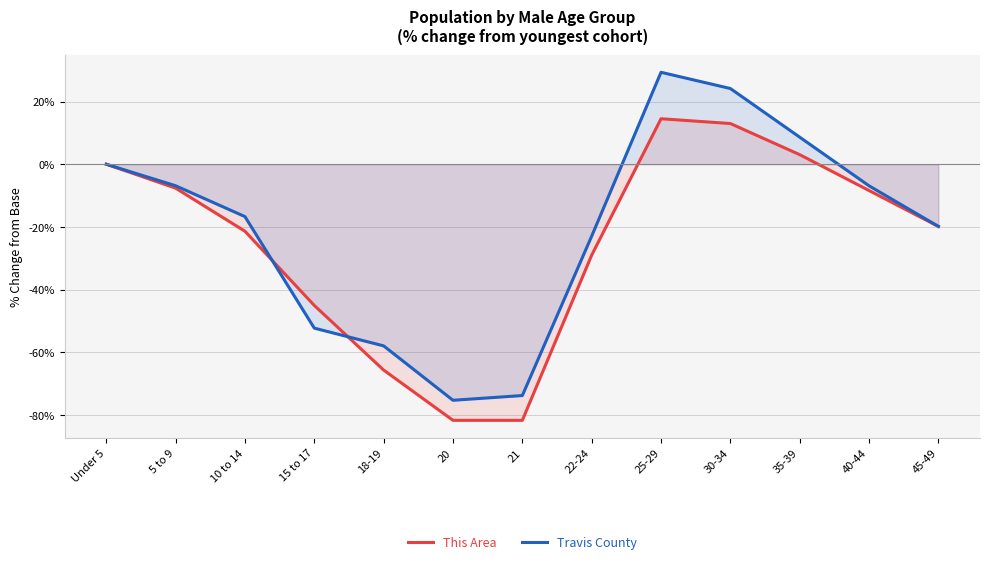

Reading left to right, list all the values displayed in this chart.

This Area: Under 5=0.0	5 to 9=-7.6	10 to 14=-21.4	15 to 17=-45.0	18-19=-65.6	20=-81.7	21=-81.7	22-24=-29.0	25-29=14.5	30-34=13.0	35-39=3.1	40-44=-8.4	45-49=-19.8
Travis County: Under 5=0.0	5 to 9=-6.9	10 to 14=-16.7	15 to 17=-52.3	18-19=-57.9	20=-75.3	21=-73.8	22-24=-22.9	25-29=29.3	30-34=24.1	35-39=8.6	40-44=-6.9	45-49=-19.8